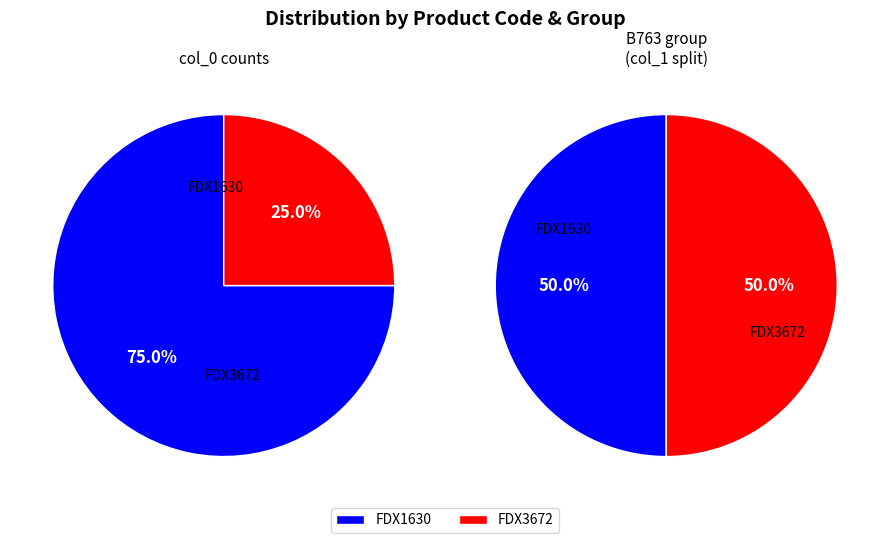

Is FDX1630 the majority of the pie?

Yes